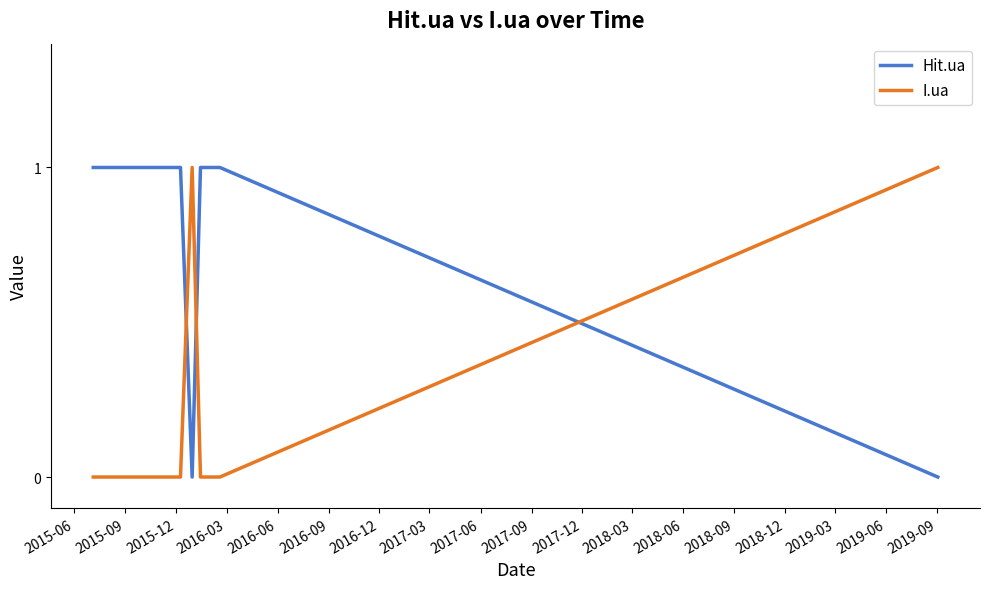

What is the maximum value shown in the chart?

1